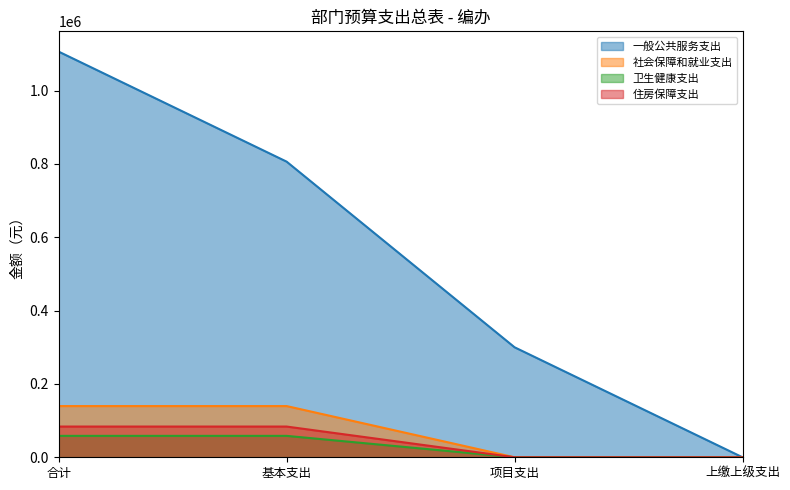

At how many categories does at least one series exceed 333733?

2